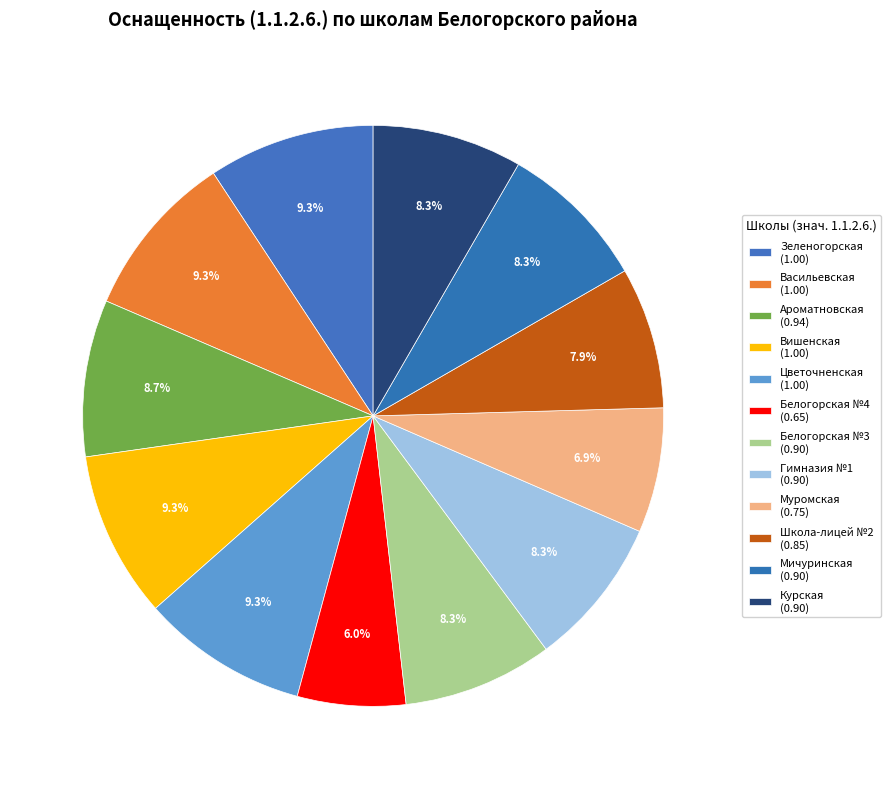

What is the largest slice in the pie chart?

МБОУ  "Зеленогорская СШ"